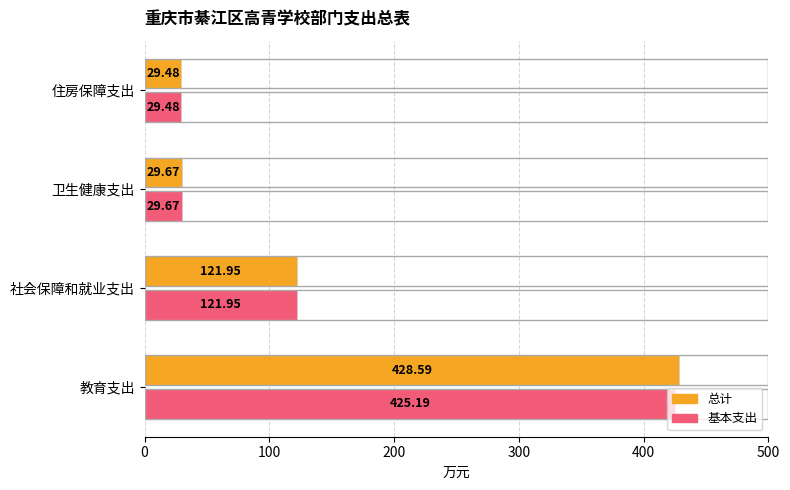

What is the average value of the 基本支出 series?

151.6